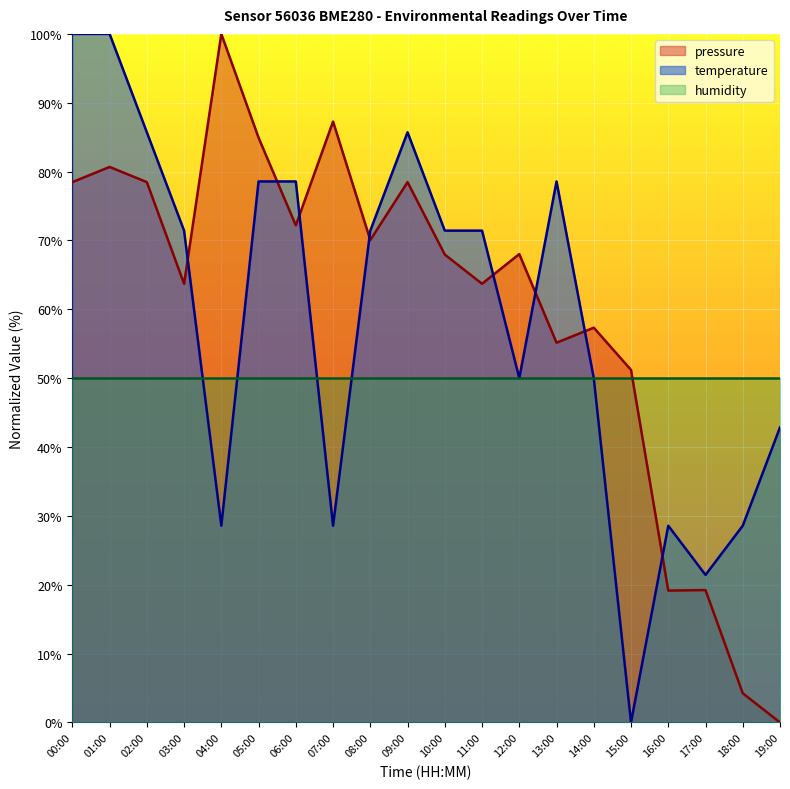

What is the total value across all series at 12:00?

168.0